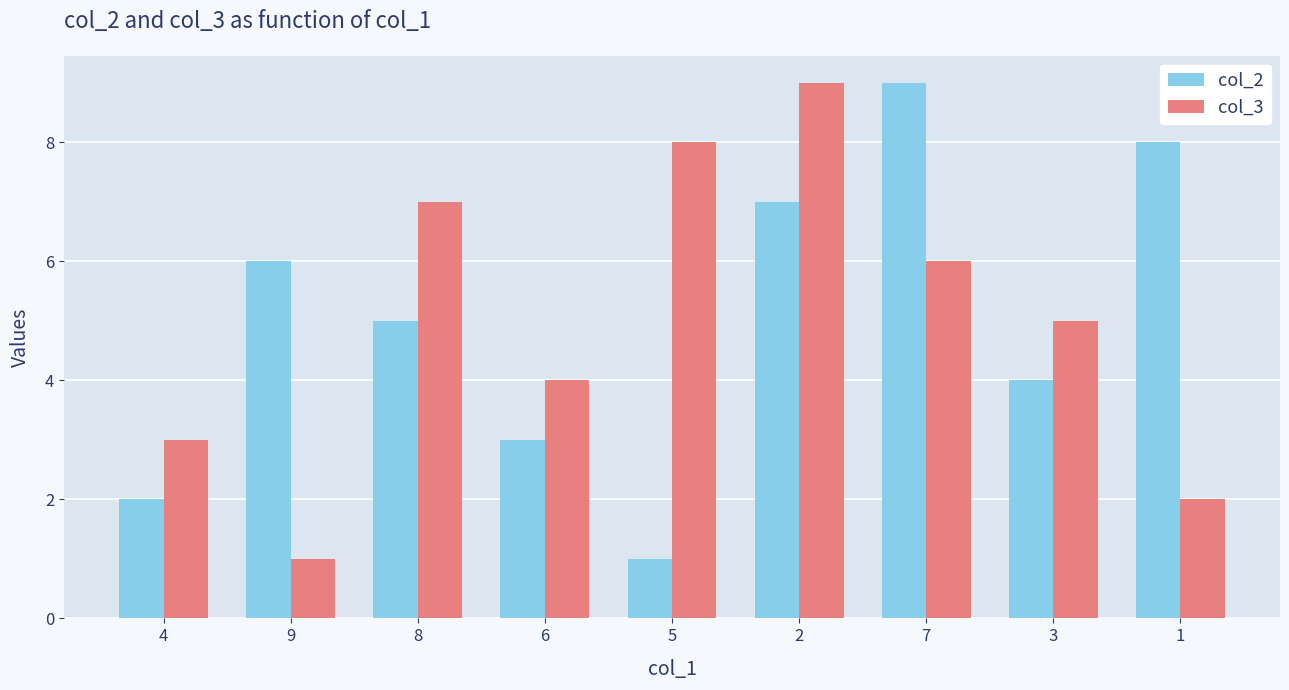

Which series changed the most between 2 and 7?

col_3